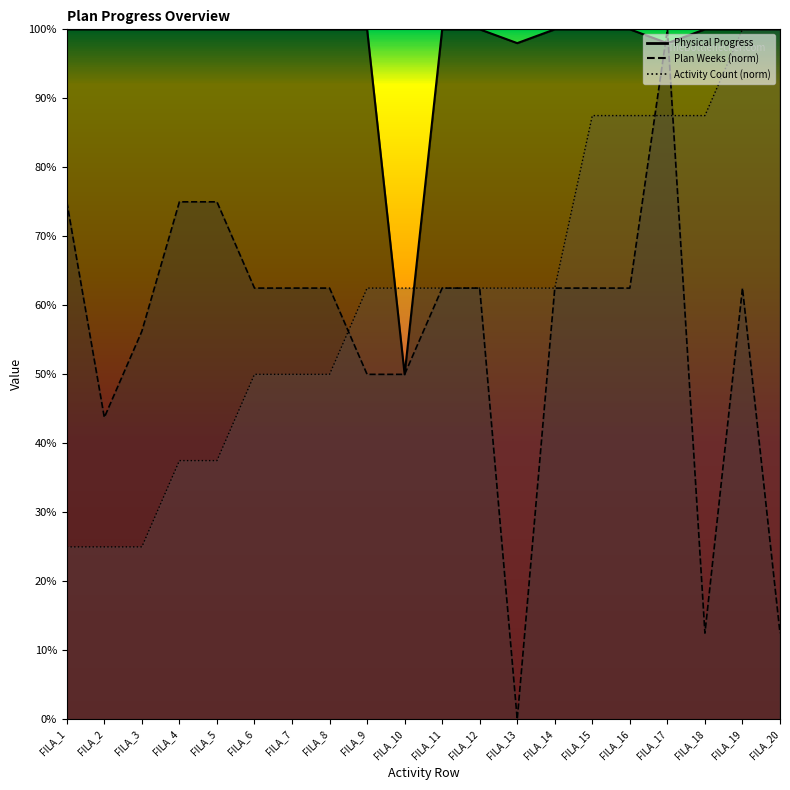

At how many categories does at least one series exceed 0?

20